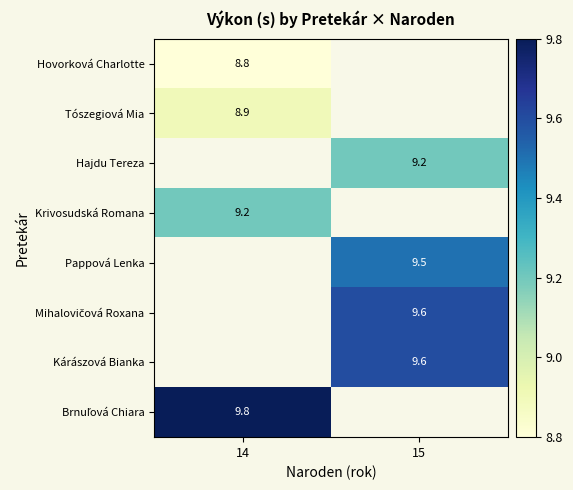

The Hovorková Charlotte series shows 8.8 at 14. True or false?

True